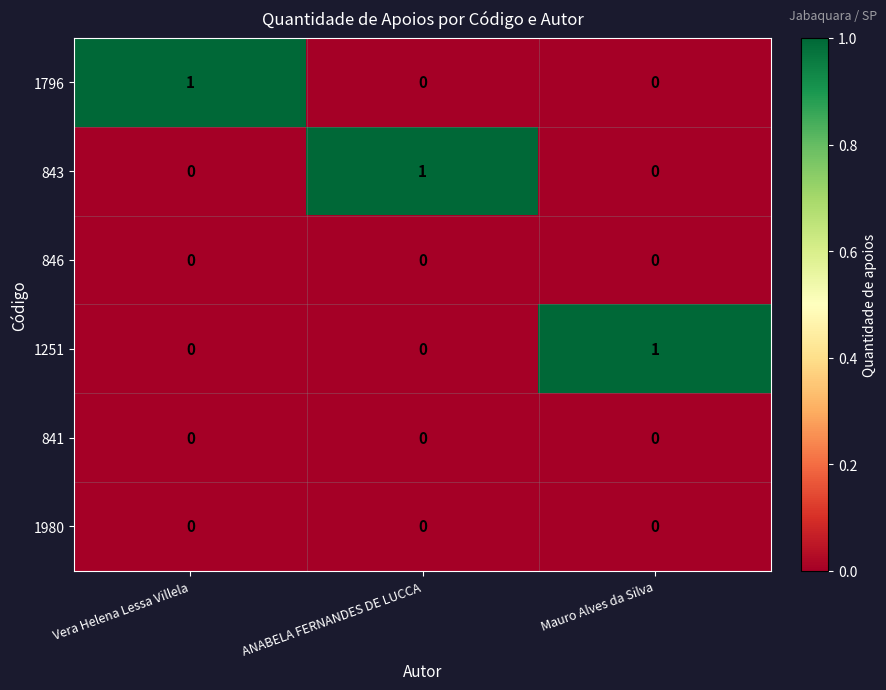

Reading left to right, list all the values displayed in this chart.

1796: 1	0	0
843: 0	1	0
846: 0	0	0
1251: 0	0	1
841: 0	0	0
1980: 0	0	0